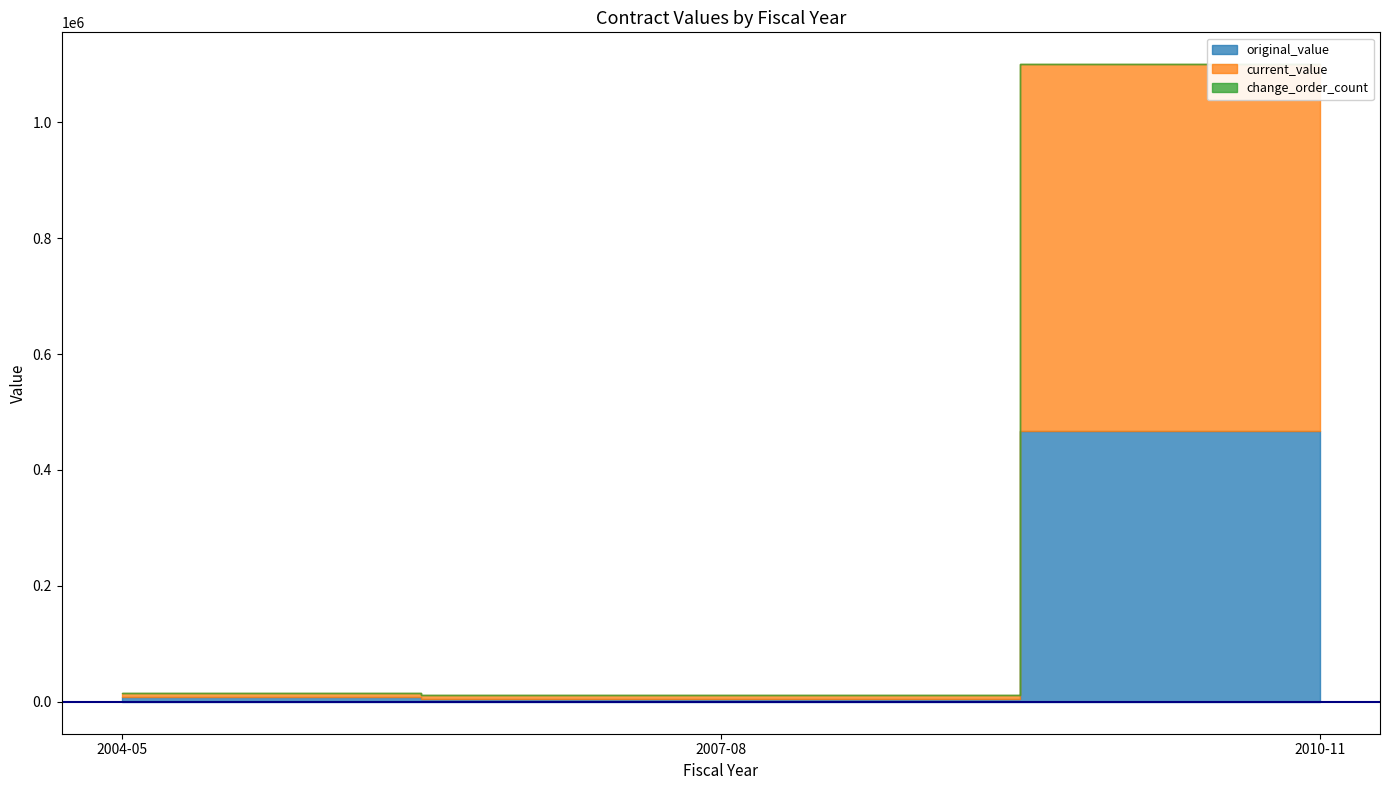

Is the value of original_value at 2007-08 greater than the value of change_order_count at 2004-05?

Yes